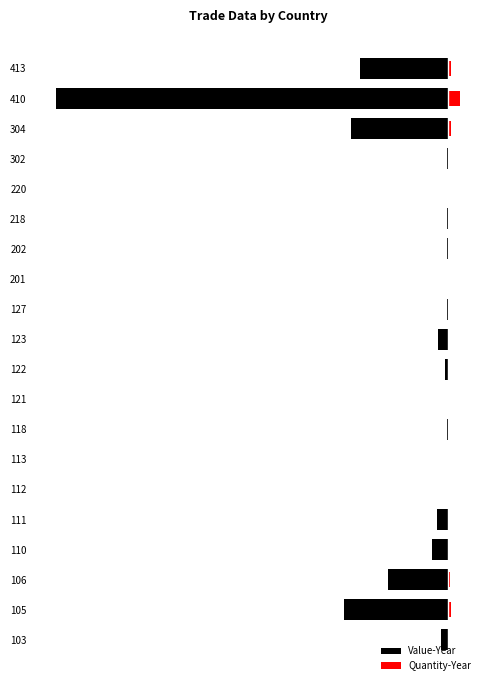

Which series has the largest total across all categories?

Quantity-Year